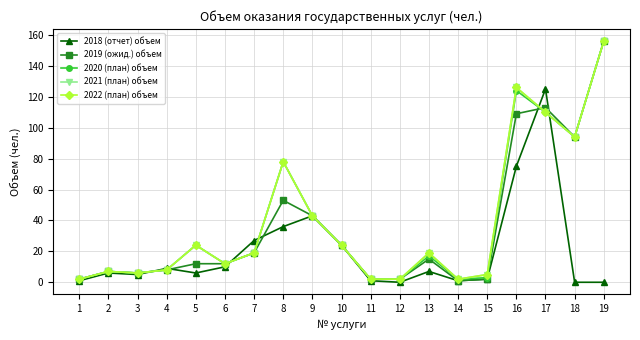

How many intersections are there between 2019 (ожид.) объем and 2018 (отчет) объем?

6